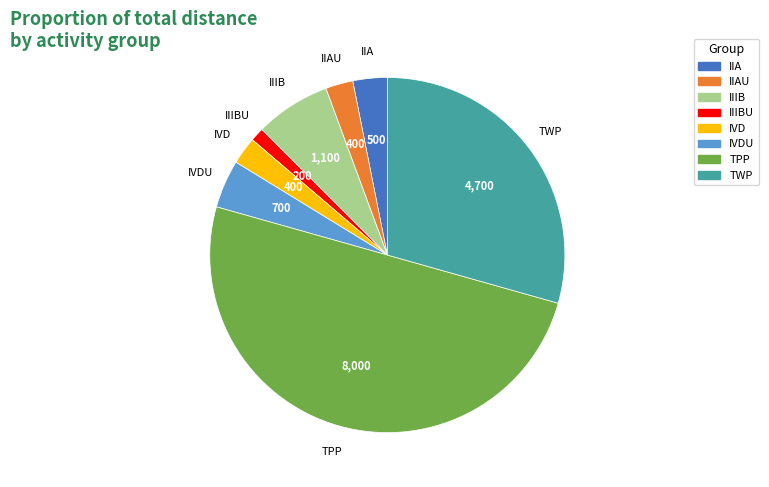

How many slices are in this pie chart?

8